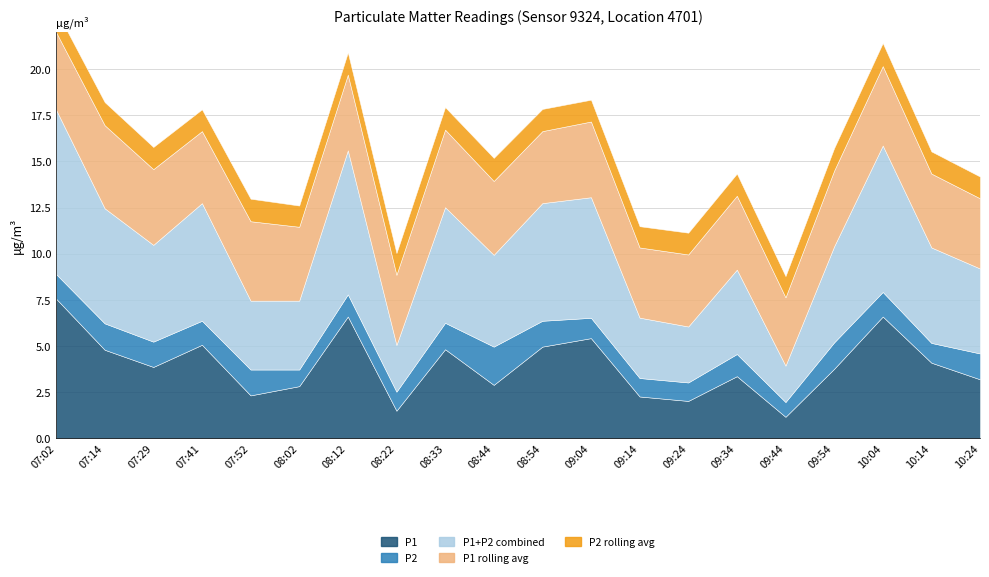

Which series has the largest total across all categories?

P1+P2 combined